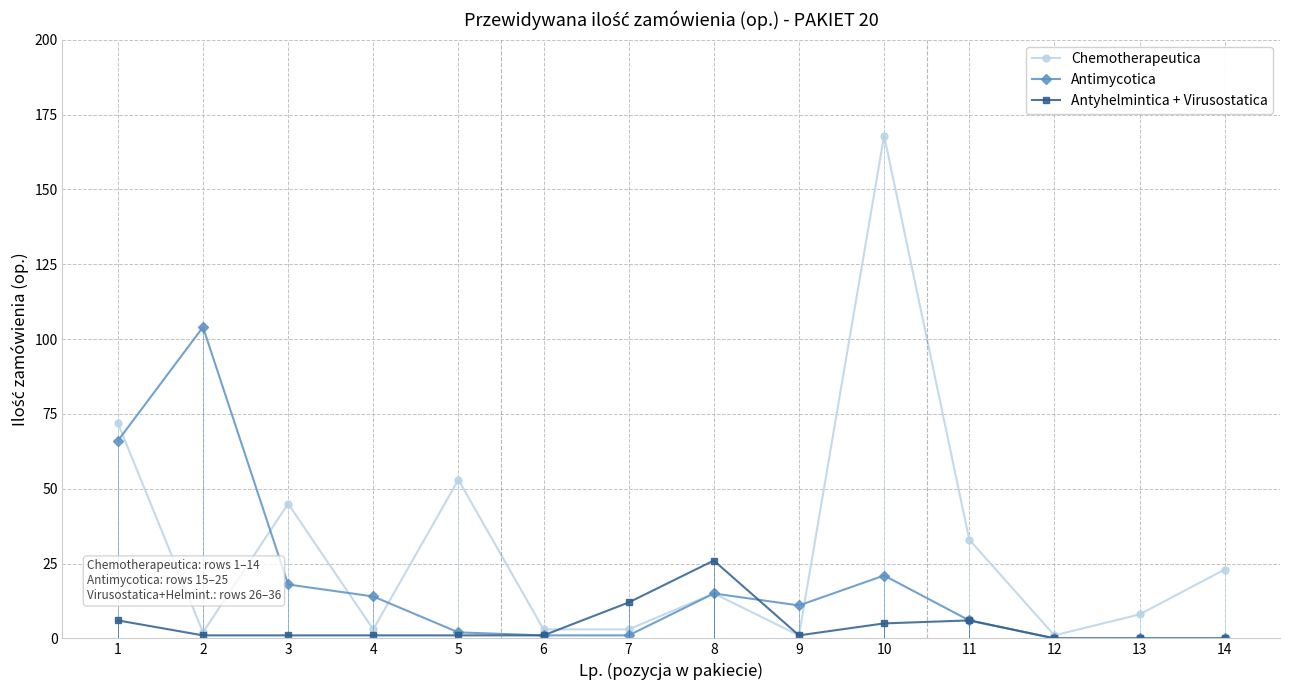

Which category has the highest value in the Antimycotica series?

2